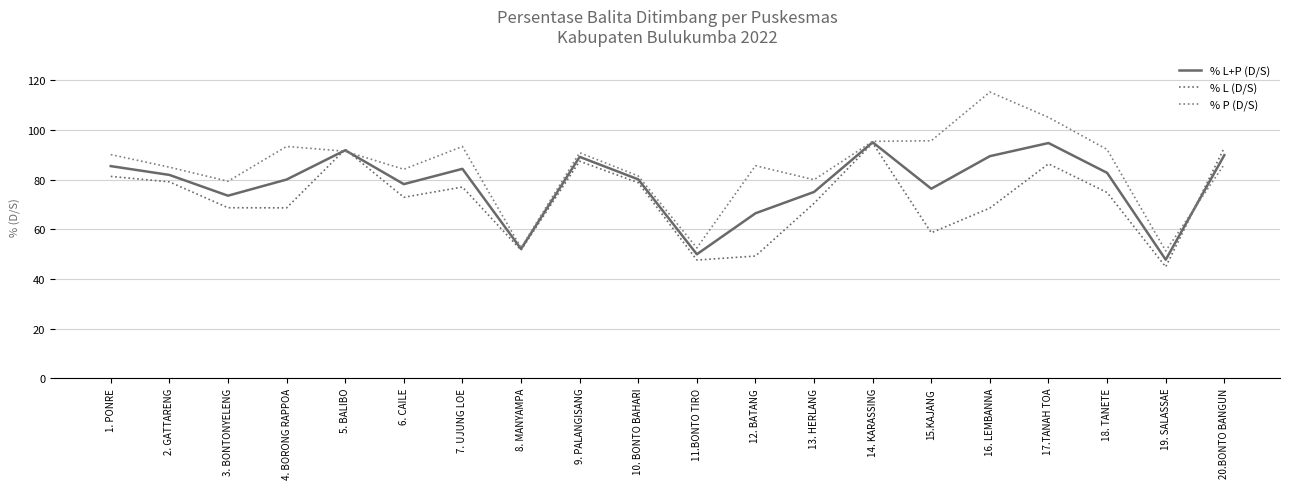

True or false: % P (D/S) has a value of 51.2 at 19. SALASSAE.

True